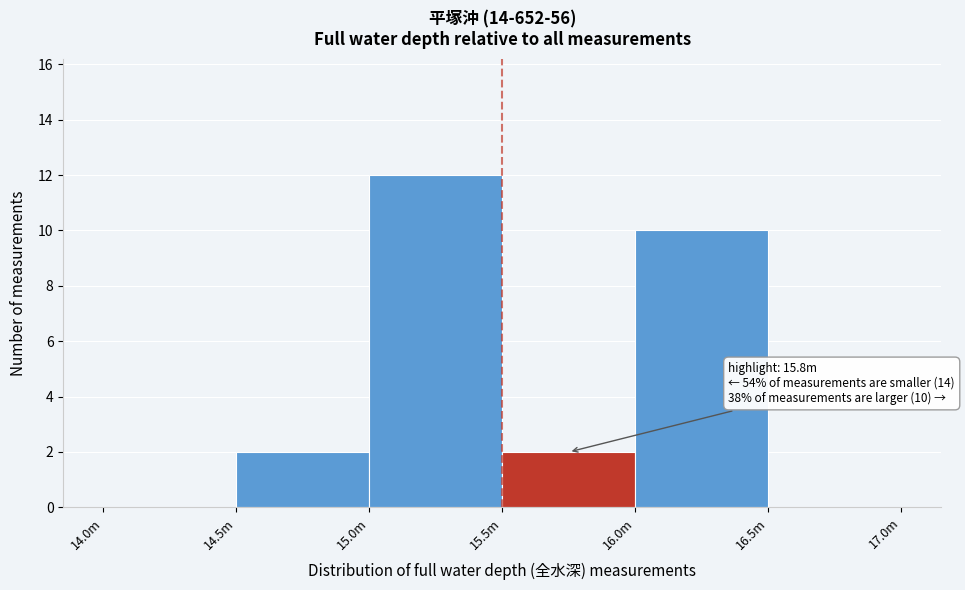

Reading left to right, extract all data points from this chart.

14.0m=0	14.5m=2	15.0m=12	15.5m=2	16.0m=10	16.5m=0